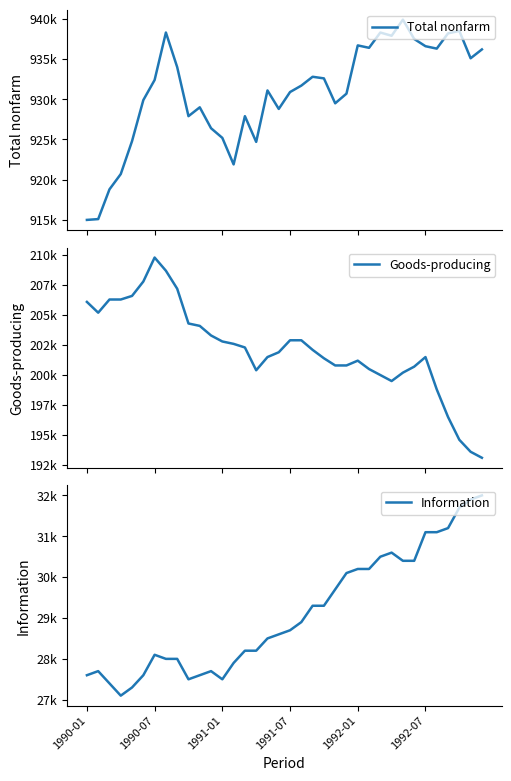

Reading left to right, what are all the values shown in this chart?

Total nonfarm: 915000	915100	918800	920700	924800	929900	932400	938300	934000	927900	929000	926400	925200	921900	927900	924700	931100	928800	930900	931700	932800	932600	929500	930700	936700	936400	938300	937900	939900	937500	936600	936300	938200	938500	935100	936200
Goods-producing: 206100	205200	206300	206300	206600	207800	209800	208700	207200	204300	204100	203300	202800	202600	202300	200400	201500	201900	202900	202900	202100	201400	200800	200800	201200	200500	200000	199500	200200	200700	201500	198800	196500	194600	193600	193100
Information: 27600	27700	27400	27100	27300	27600	28100	28000	28000	27500	27600	27700	27500	27900	28200	28200	28500	28600	28700	28900	29300	29300	29700	30100	30200	30200	30500	30600	30400	30400	31100	31100	31200	31700	31900	32000